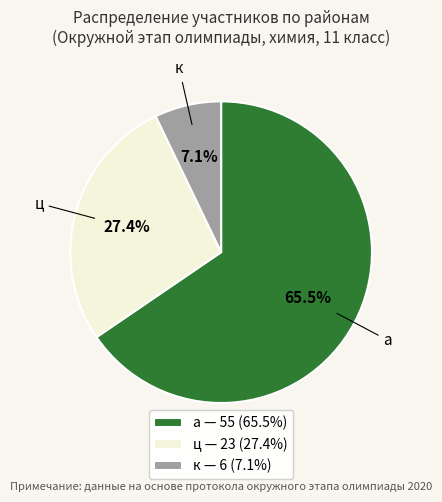

Rank the categories by value from highest to lowest.

а, ц, к